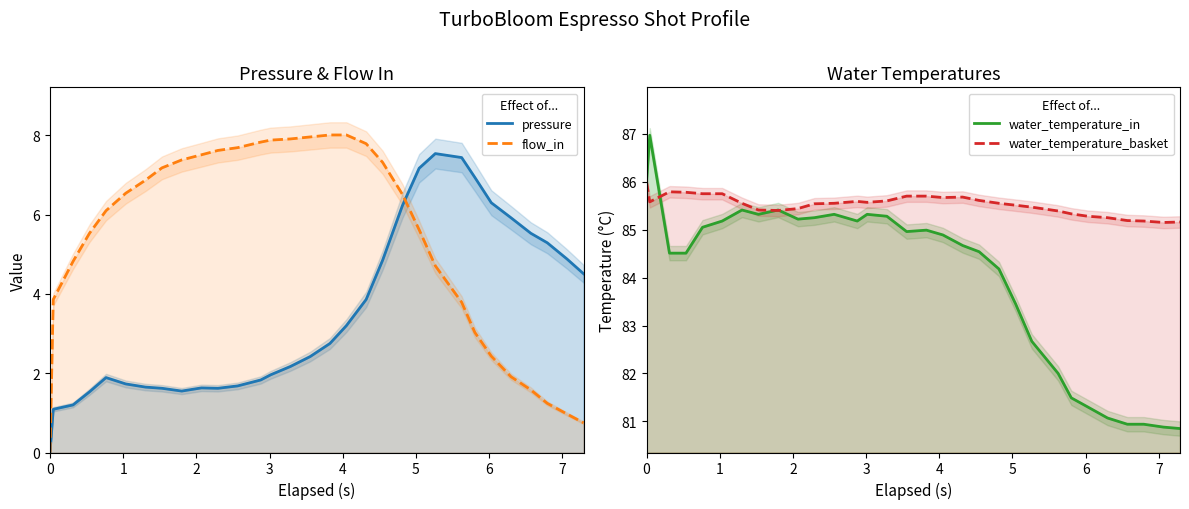

True or false: water_temperature_in and flow_in cross at least once.

False